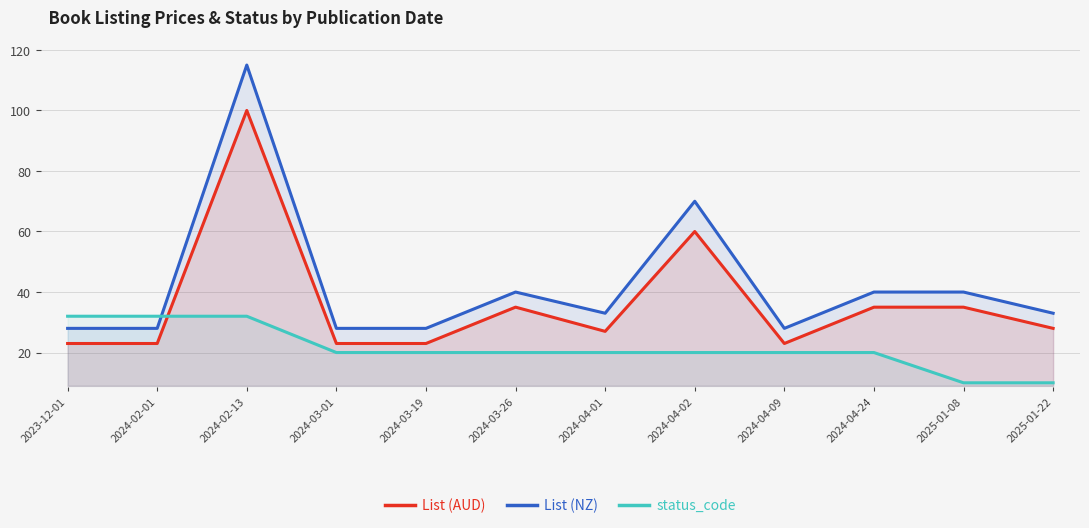

What position from the right is 2024-03-26?

7